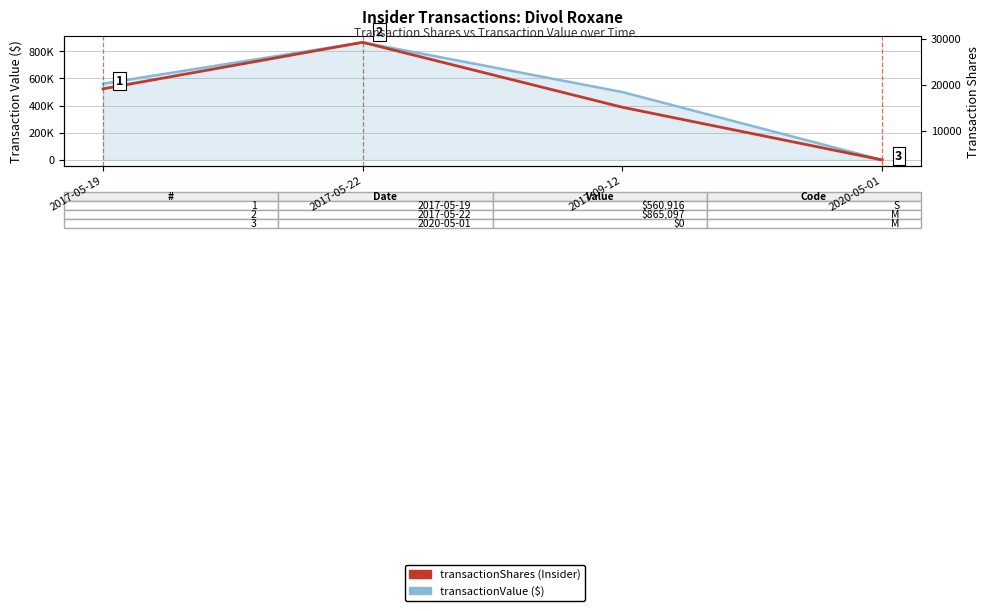

At which category is the sum across all series the highest?

2017-05-22